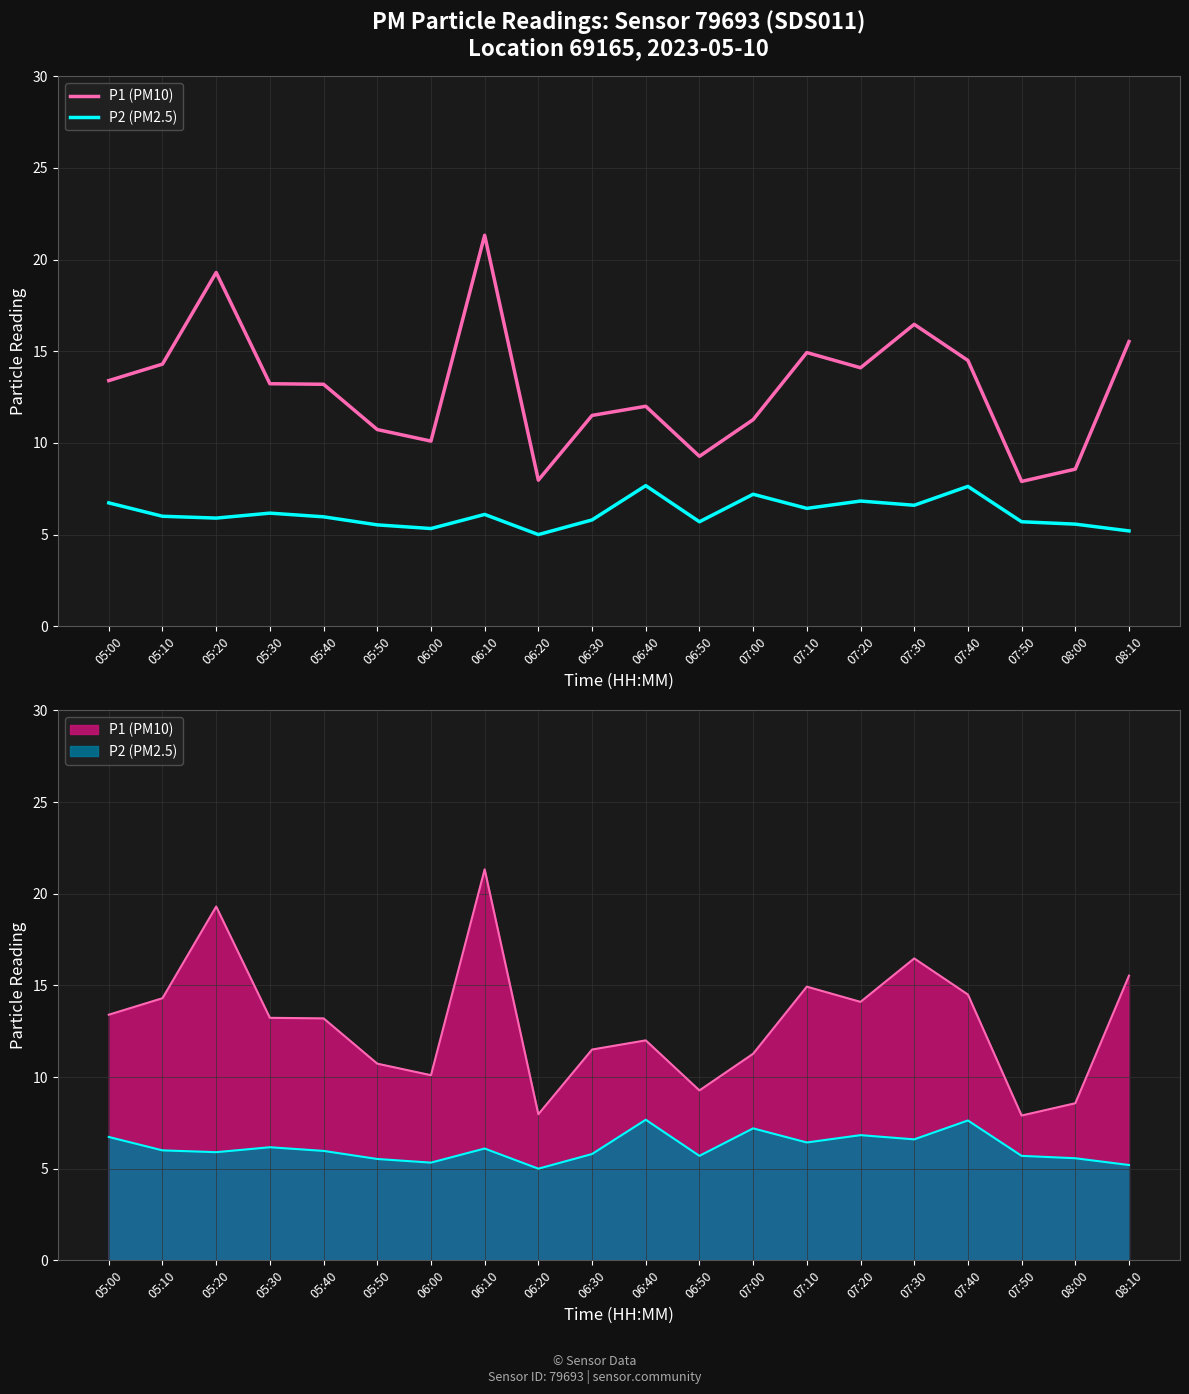

Where is the first local maximum for P2 (PM2.5)?

05:30